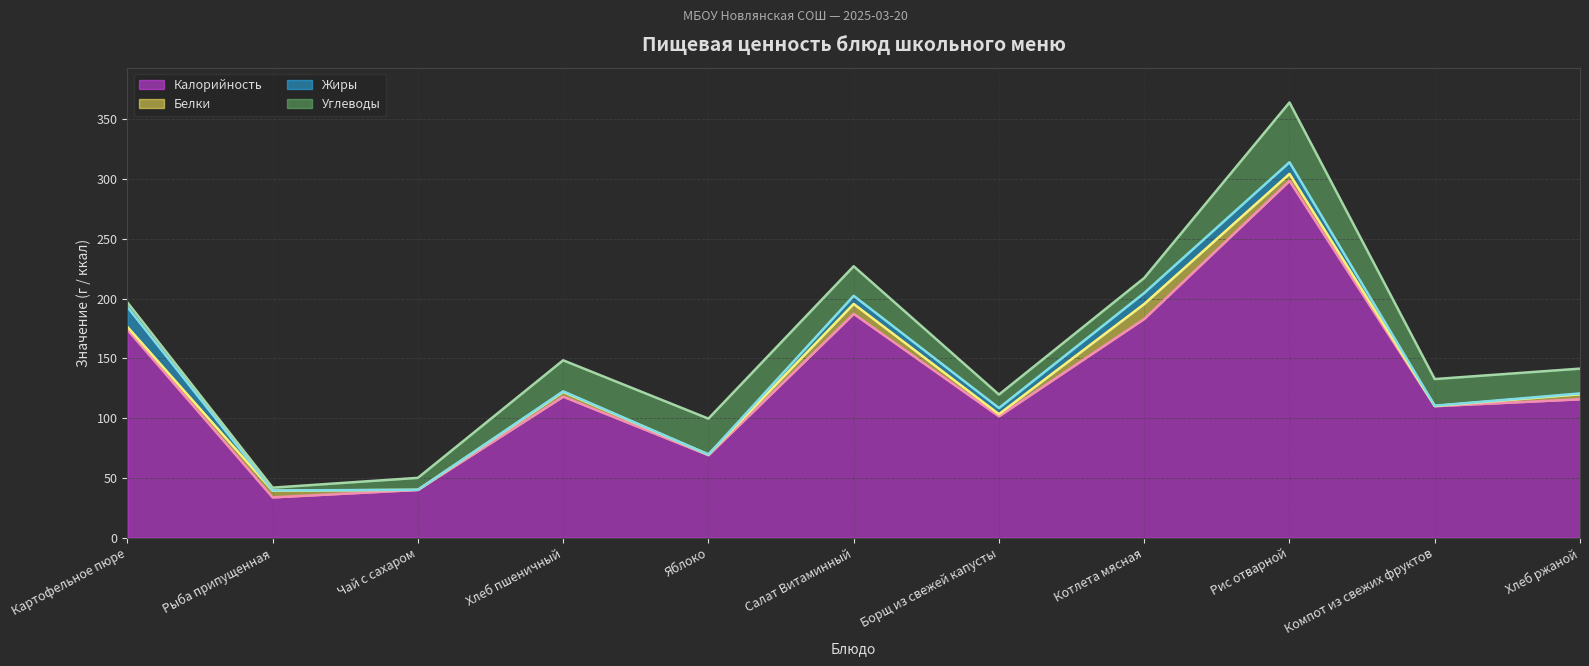

List the labels in order of Калорийность value, largest first.

Рис отварной, Салат Витаминный, Котлета мясная, Картофельное пюре, Хлеб пшеничный, Хлеб ржаной, Компот из свежих фруктов, Борщ из свежей капусты, Яблоко, Чай с сахаром, Рыба припущенная